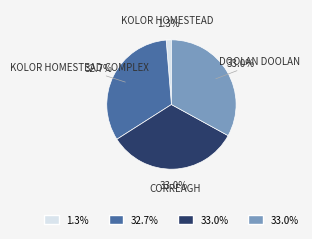

Is CORREAGH the majority of the pie?

No